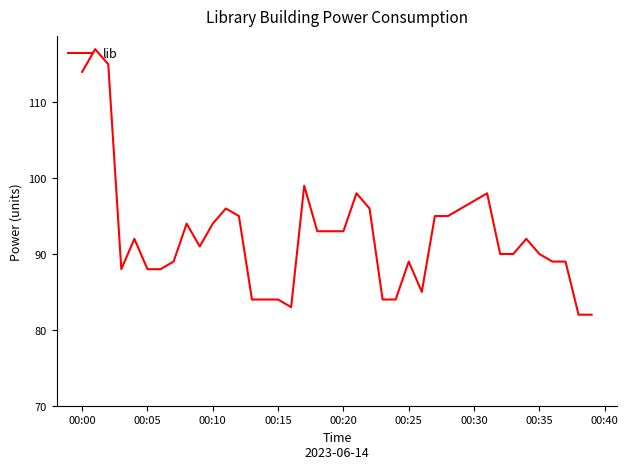

What is the greatest value displayed?

117